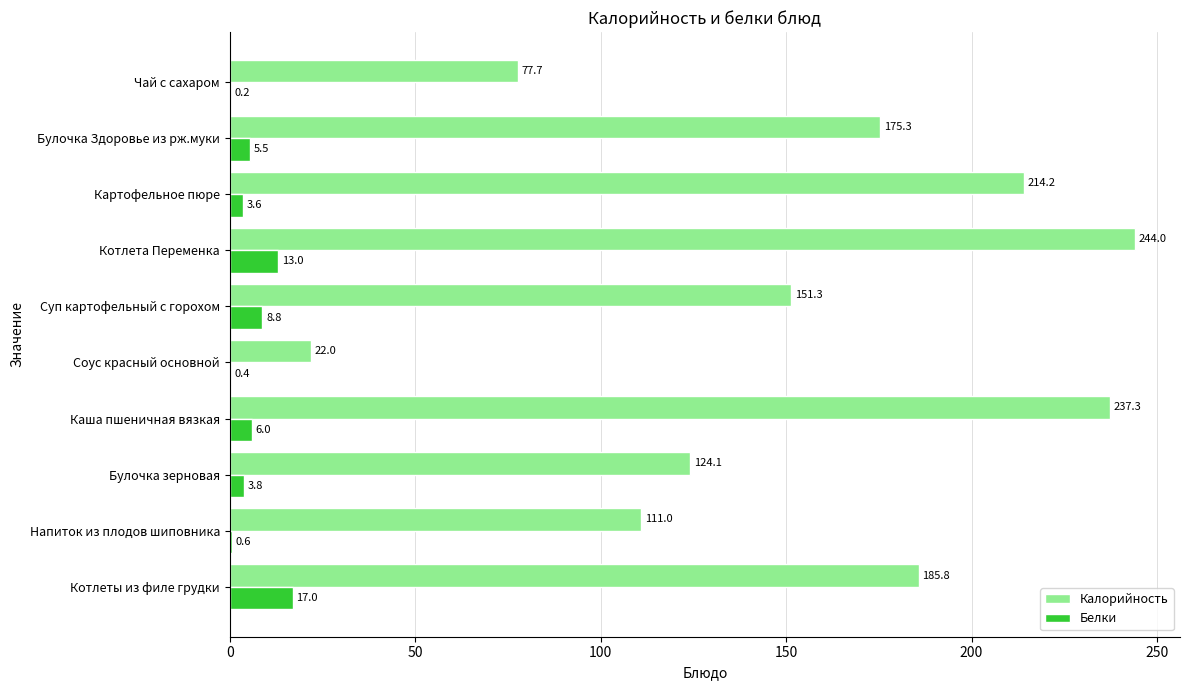

Count the number of data series in this chart.

2